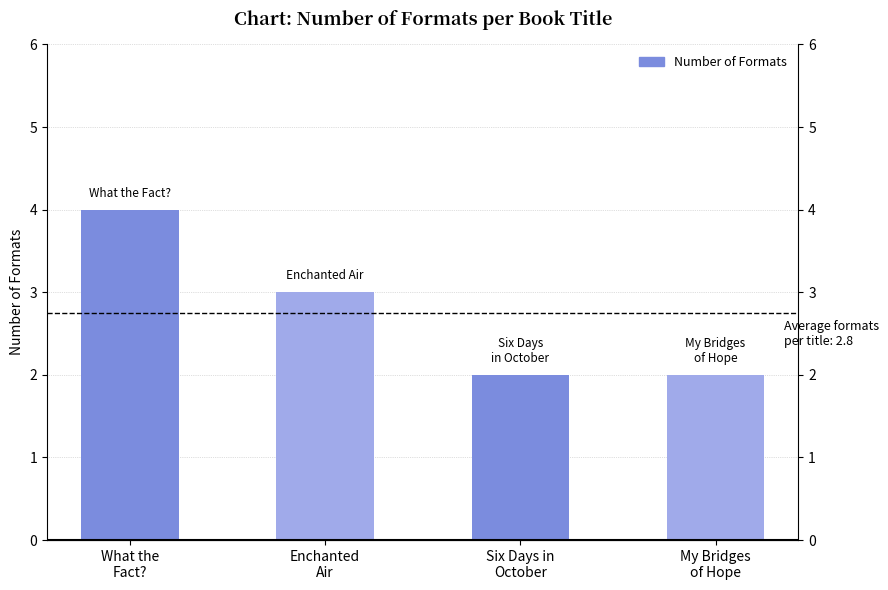

The value at What the
Fact? is 4. True or false?

True